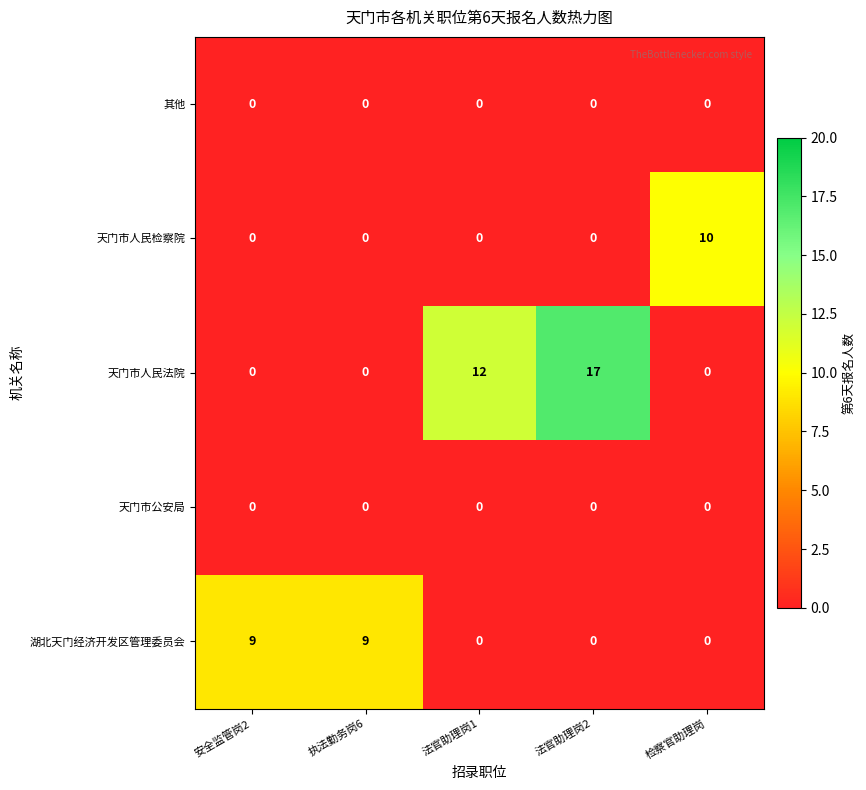

Which series changed the most between 法官助理岗2 and 检察官助理岗?

天门市人民法院